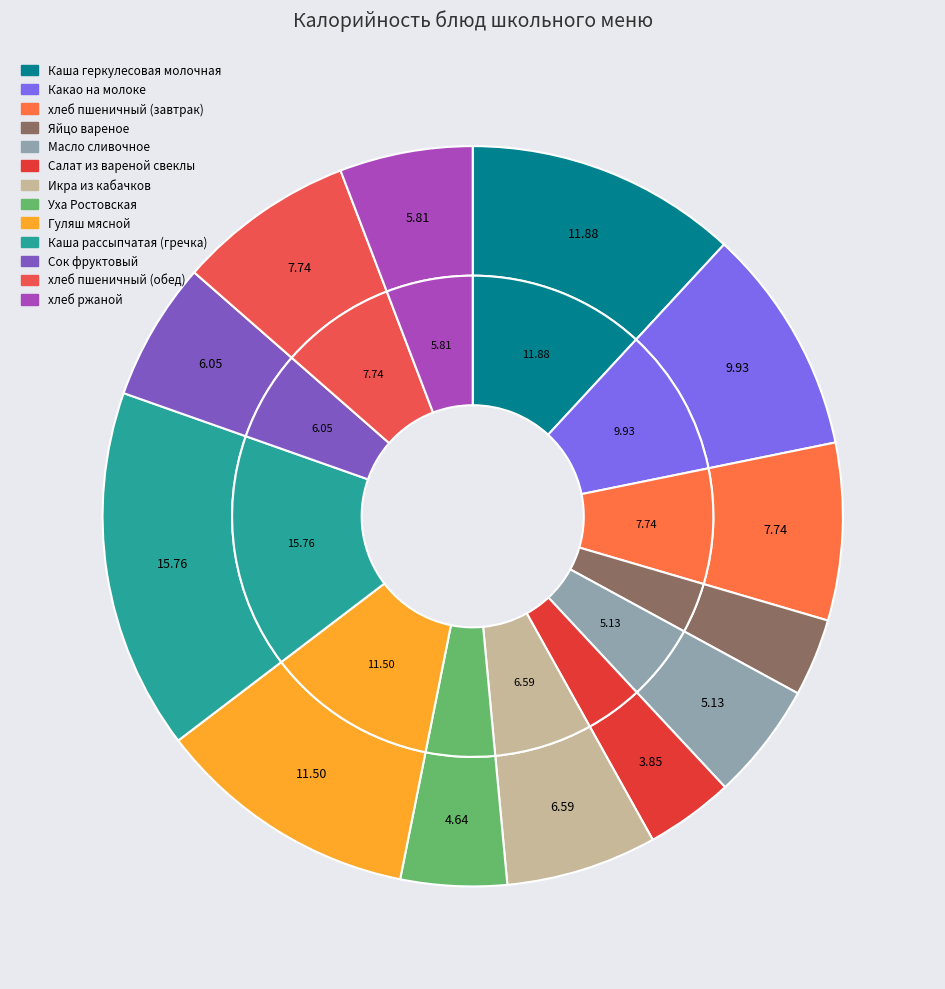

To the nearest percent, what portion does Каша рассыпчатая (гречка) represent?

16%